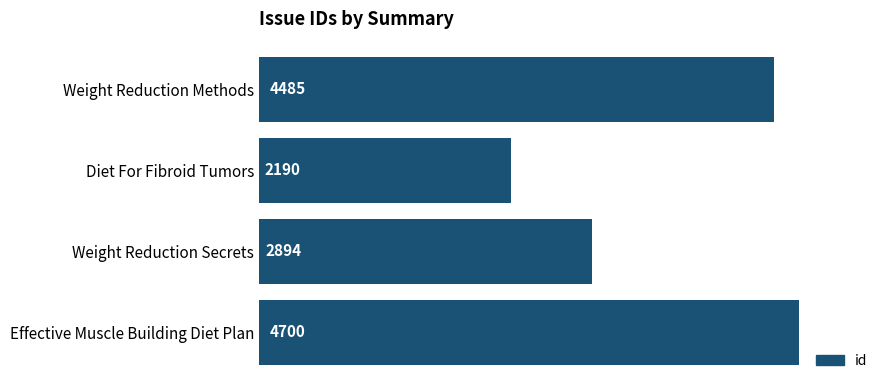

Count the number of data series in this chart.

1